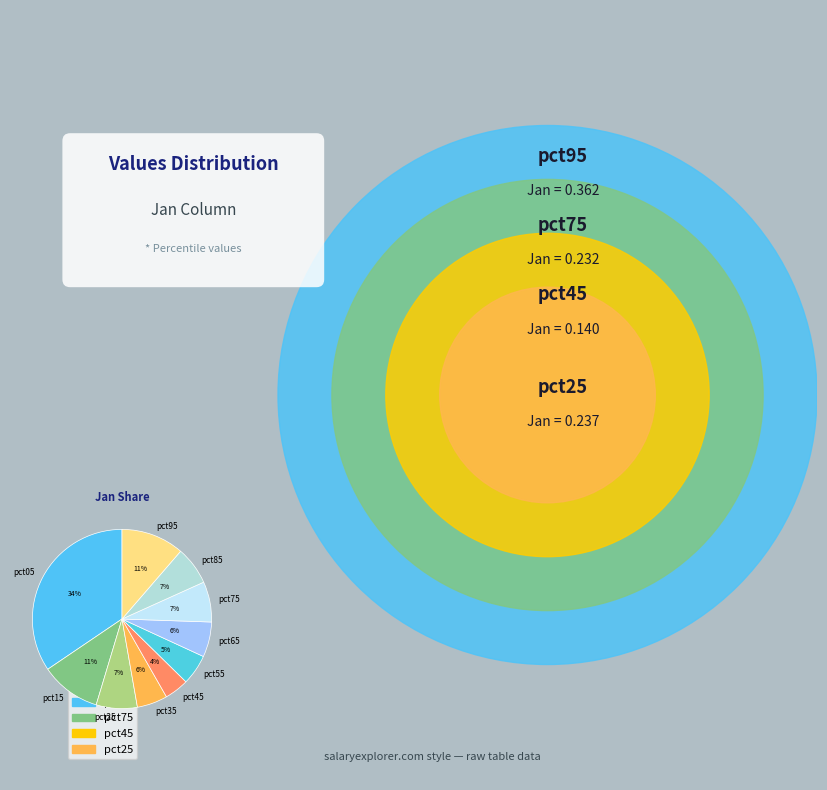

What percentage is the pct35 slice, to the nearest percent?

6%